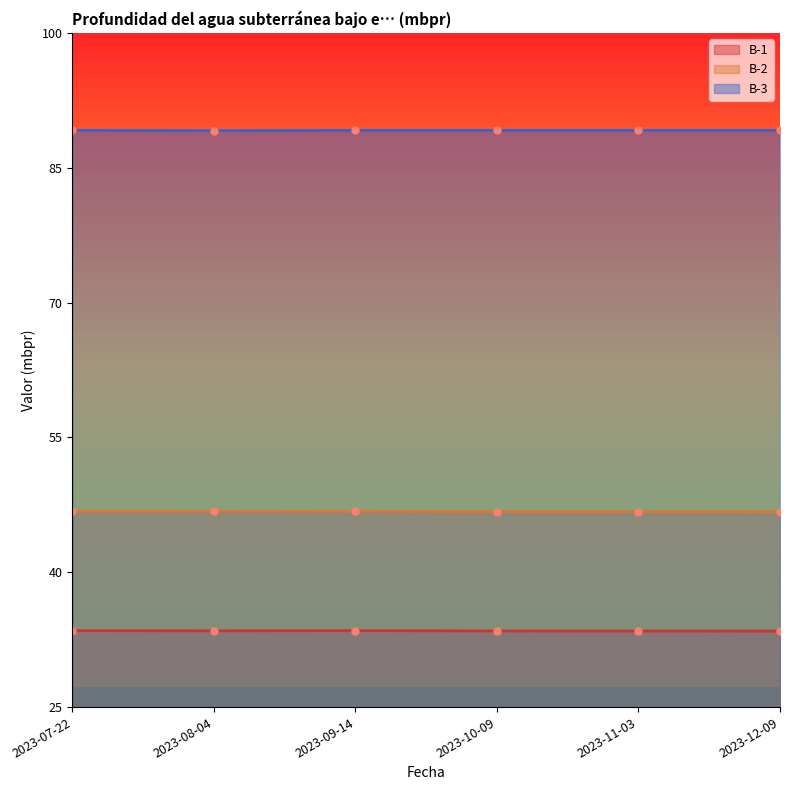

Is it true that B-2 equals 46.7 at 2023-11-03?

True